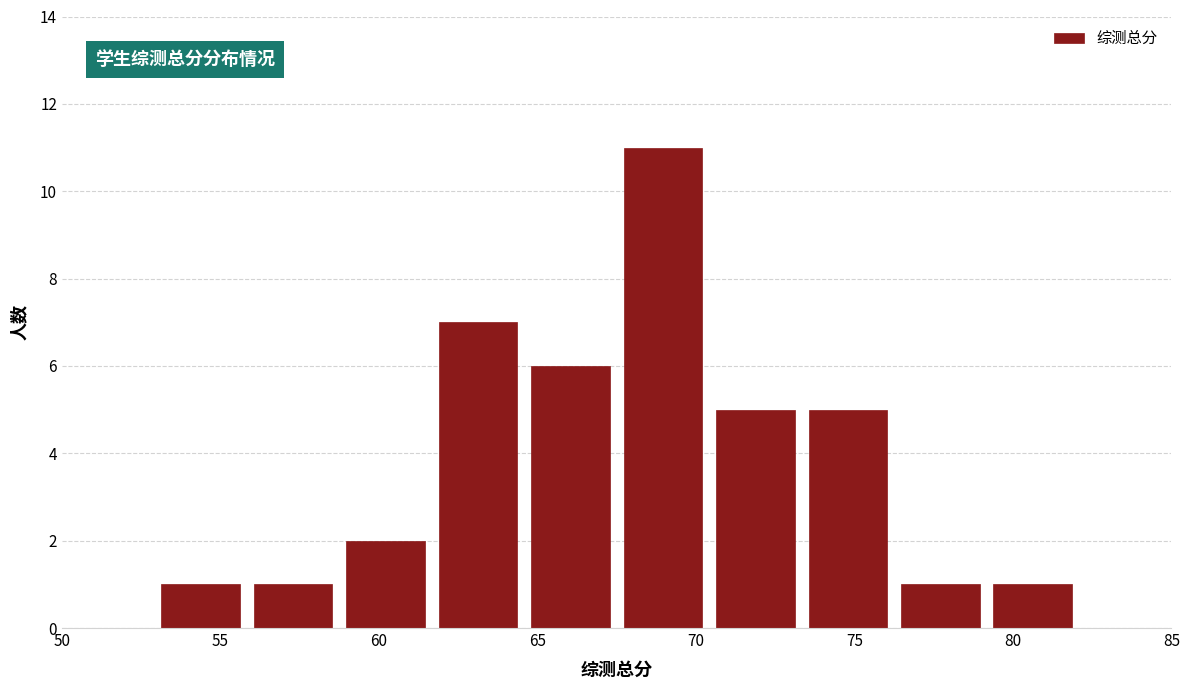

Reading left to right, transcribe this chart: for each bar, give the range it covers on the x-axis and its height. Neither the bar edges nor the heights are printed on the chart, so give them approximately, as read against the axes.

50.0 to 53.0: 0
53.0 to 56.0: 1
56.0 to 59.0: 1
59.0 to 61.5: 2
61.5 to 64.5: 7
64.5 to 67.5: 6
67.5 to 70.5: 11
70.5 to 73.5: 5
73.5 to 76.5: 5
76.5 to 79.0: 1
79.0 to 82.0: 1
82.0 to 85.0: 0